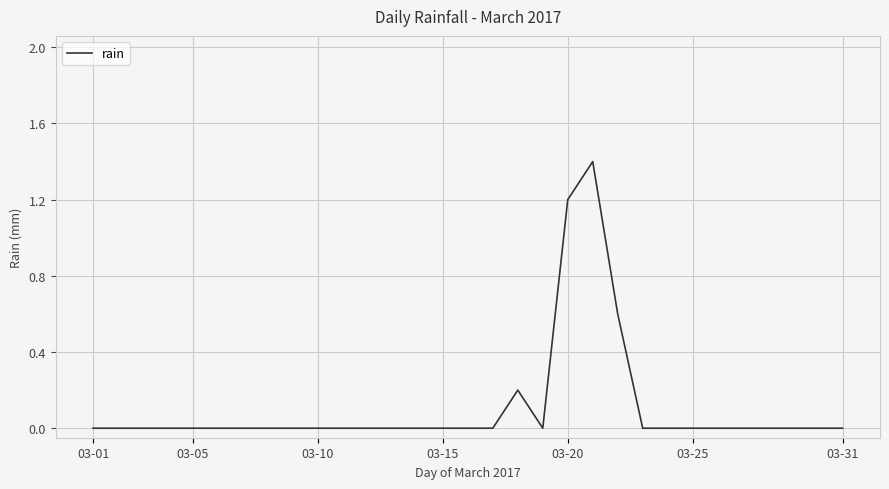

What is the difference between the maximum and minimum values?

1.4